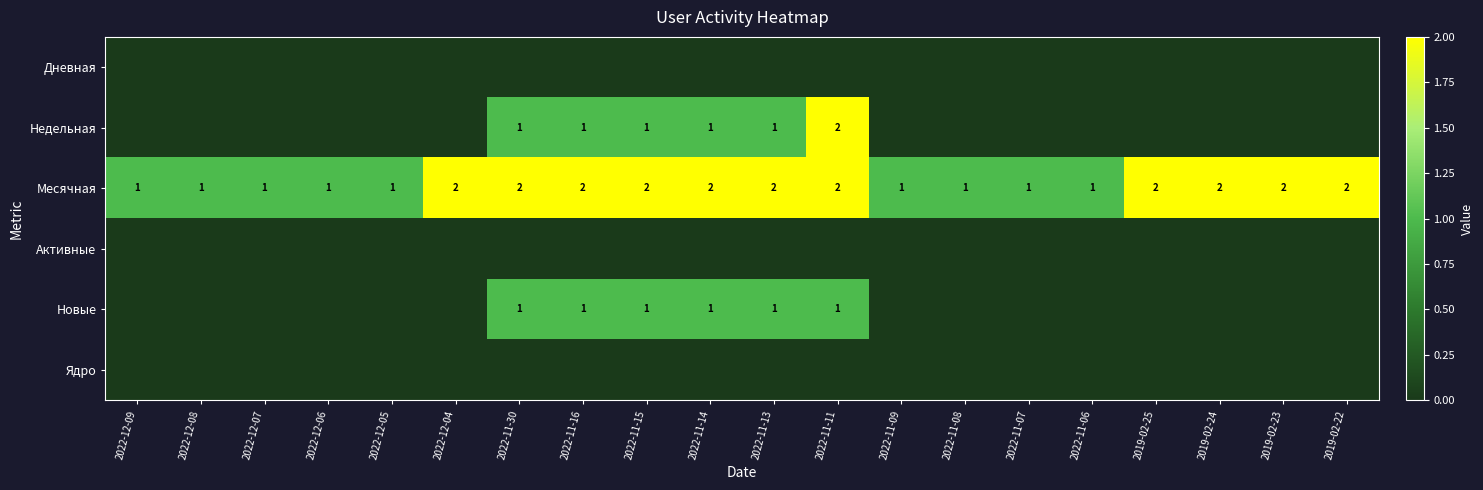

Is it true that Месячная equals 1 at 2022-11-09?

True